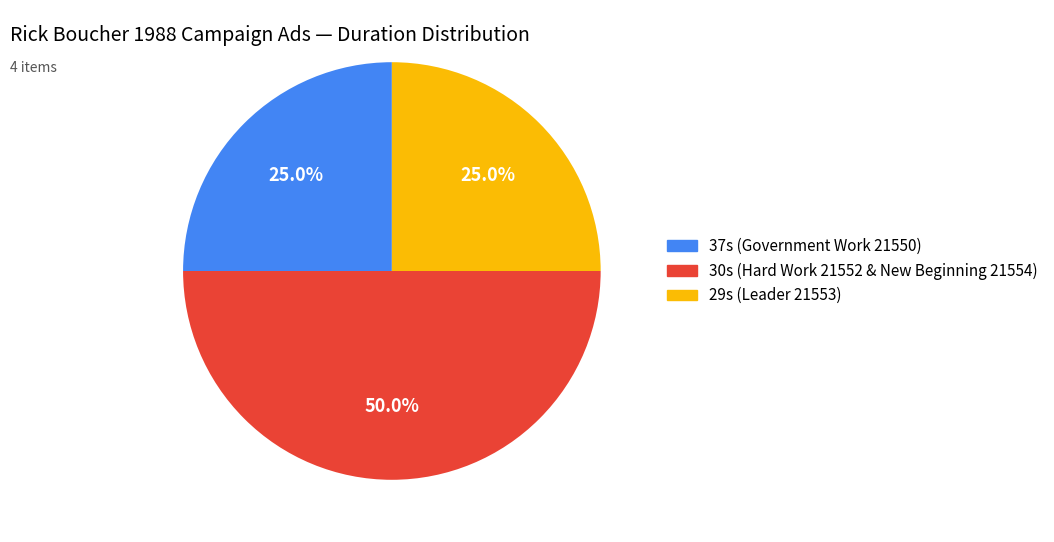

How much of the chart is everything except 30s (Hard Work 21552 & New Beginning 21554)?

50.0%